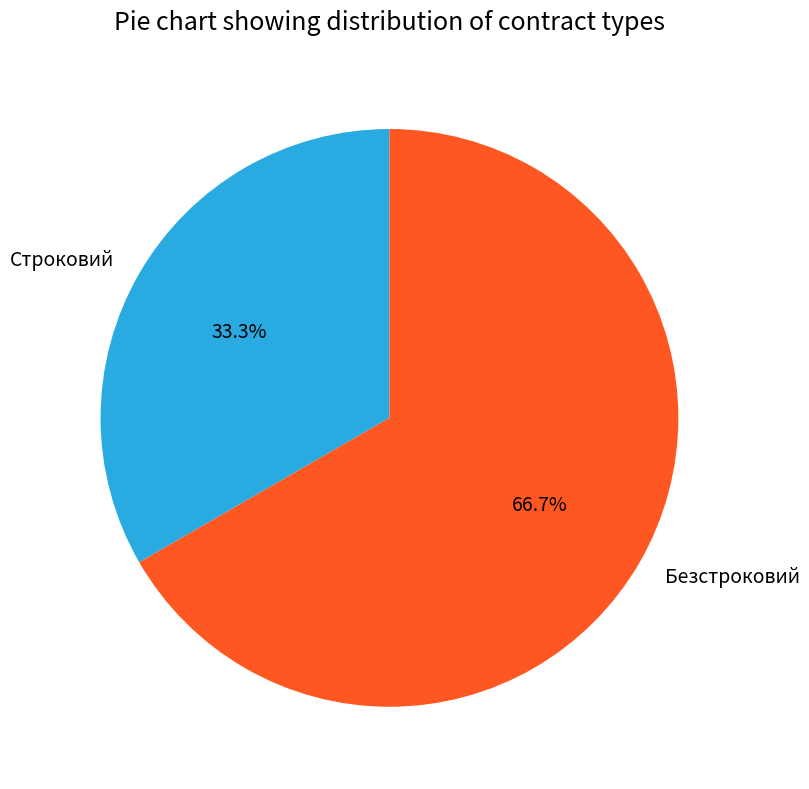

What is the largest slice in the pie chart?

Безстроковий